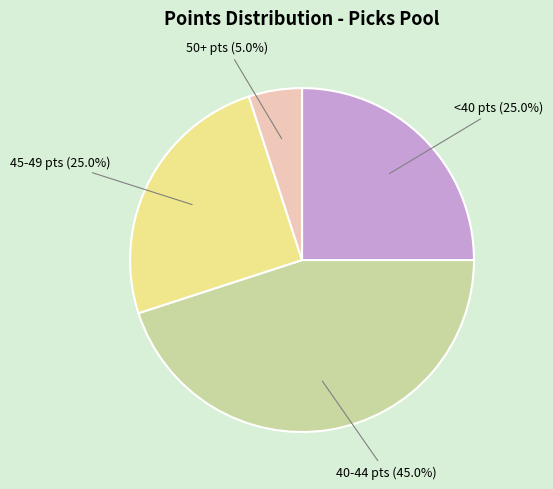

To the nearest percent, what is the average slice percentage?

25%